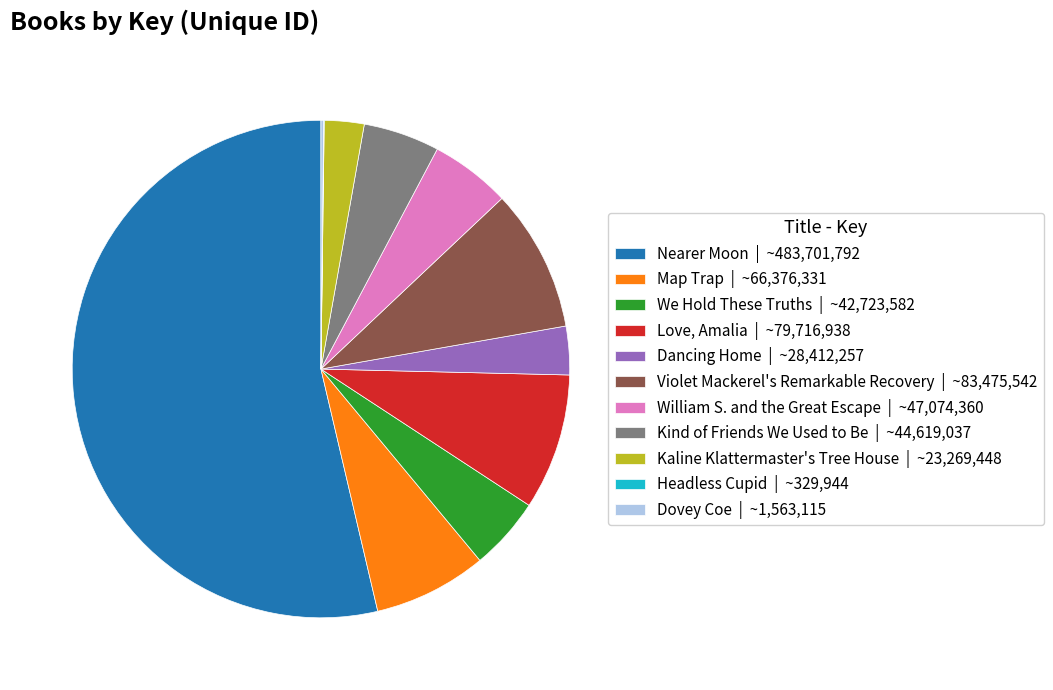

Is there a majority slice in this chart?

Yes